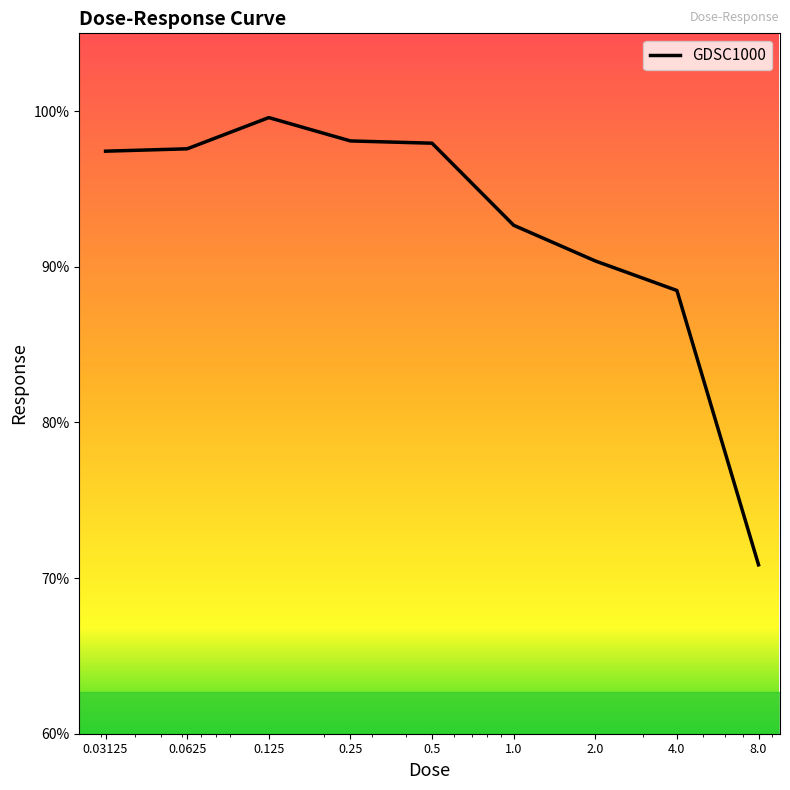

What is the difference between the maximum and minimum values?

28.7